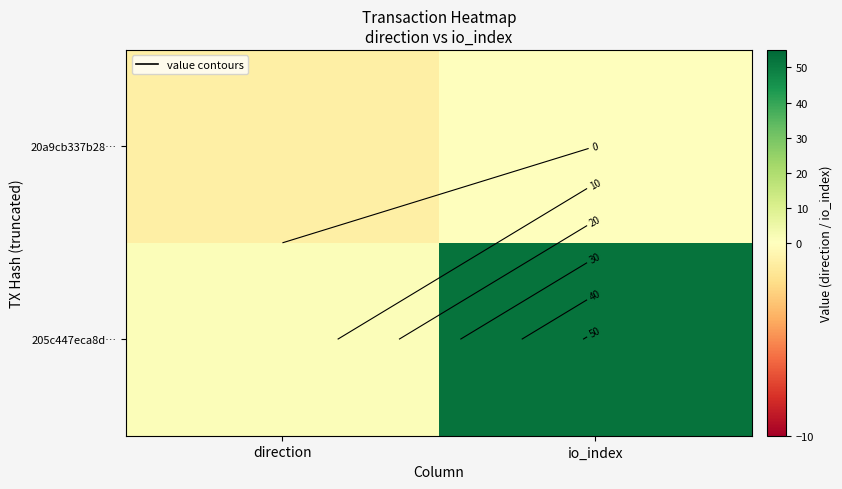

List the labels in order of 205c447eca8d… value, largest first.

io_index, direction